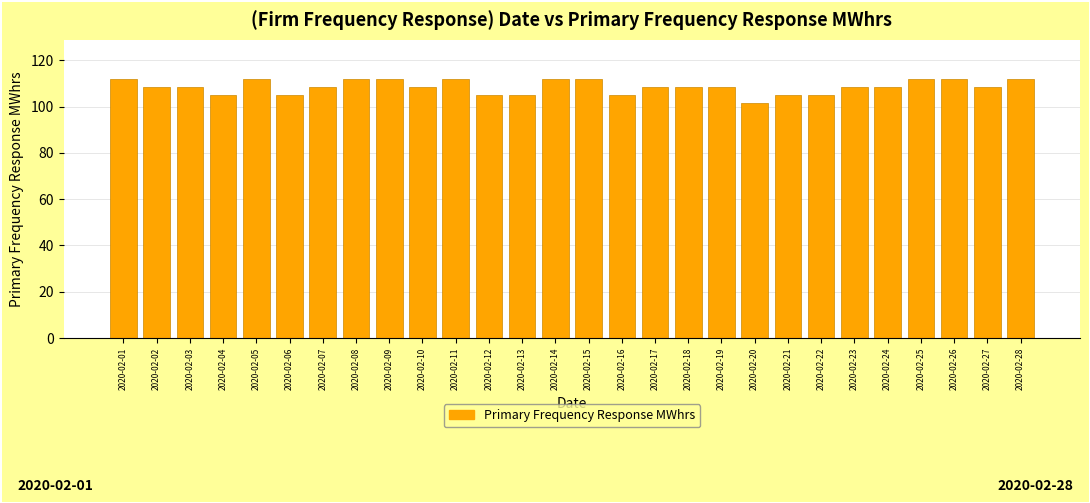

What is the smallest value displayed?

101.5